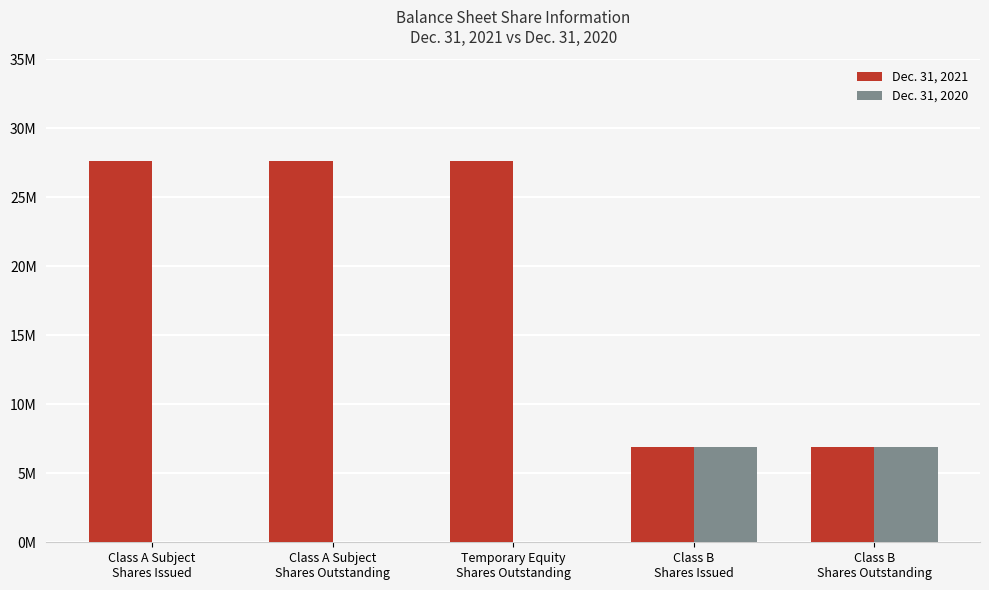

What is the spread (max minus min) of values at Class A Subject
Shares Issued?

27600000